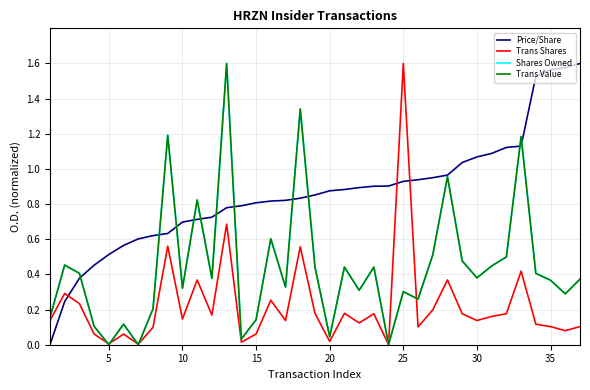

Is this an area chart (filled region under the line)?

No